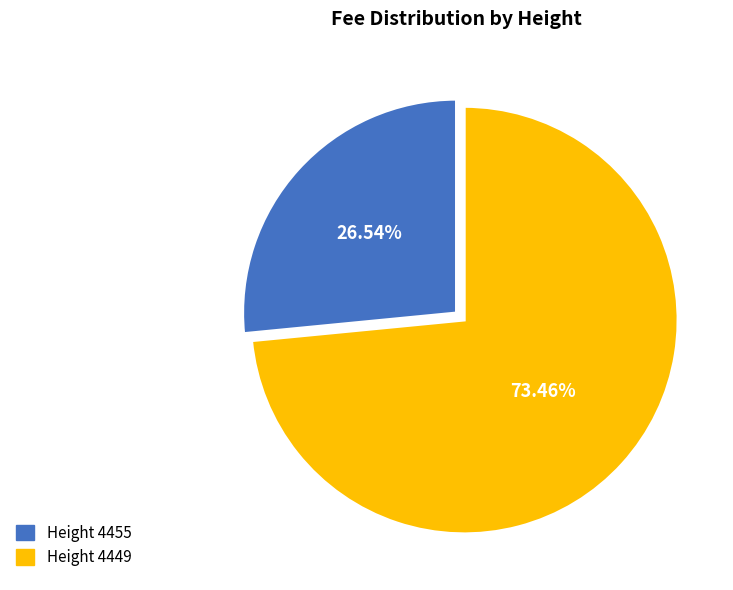

Which has a higher value, Height 4455 or Height 4449?

Height 4449